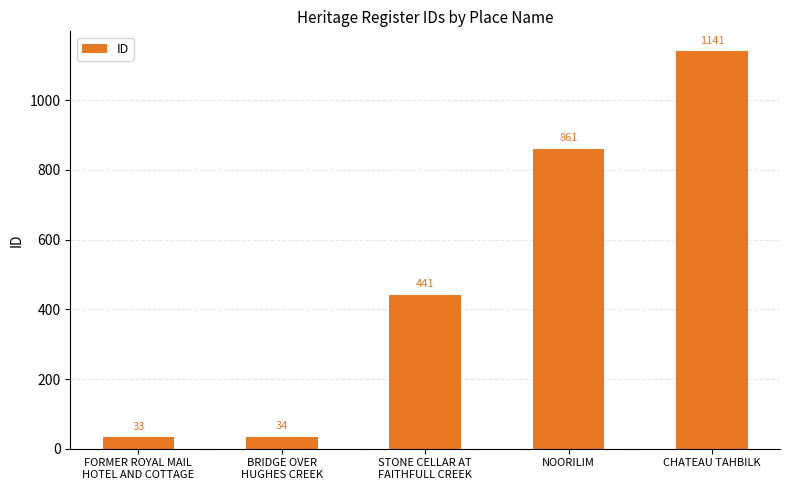

Is it true that the value at BRIDGE OVER
HUGHES CREEK is 34?

True